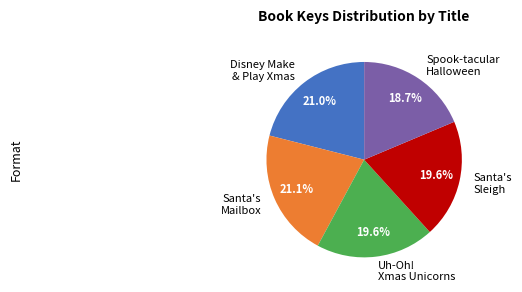

Does any single category account for the majority?

No